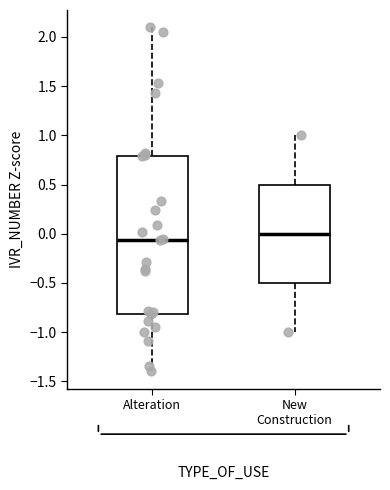

Where is the upper edge of the box for New Construction on the y-axis? The values are not printed on the chart, so give them approximately, as read against the axis.

0.50